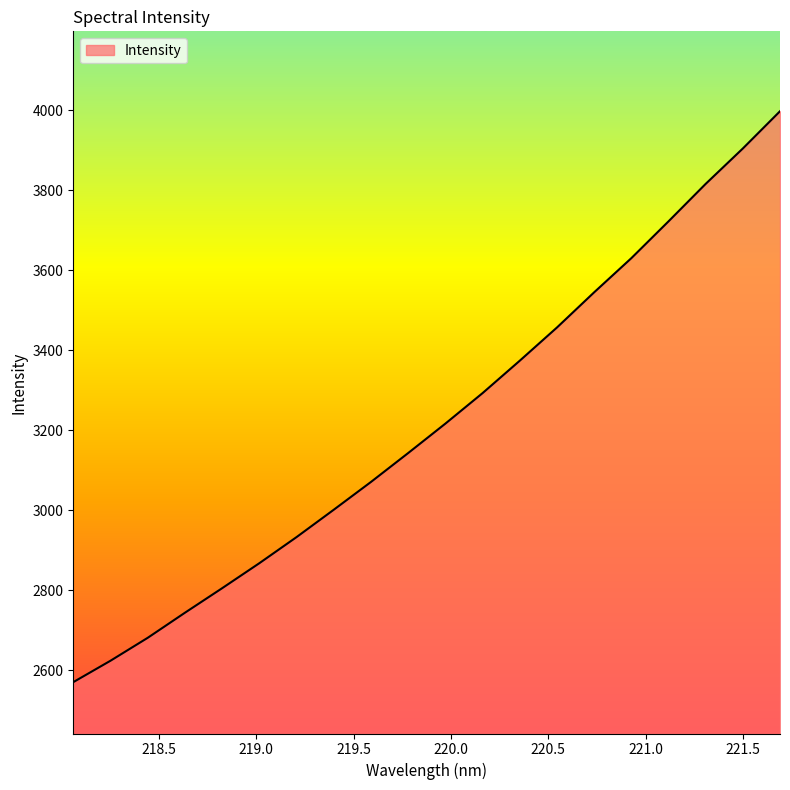

What is the difference between the maximum and second lowest values?

1374.7